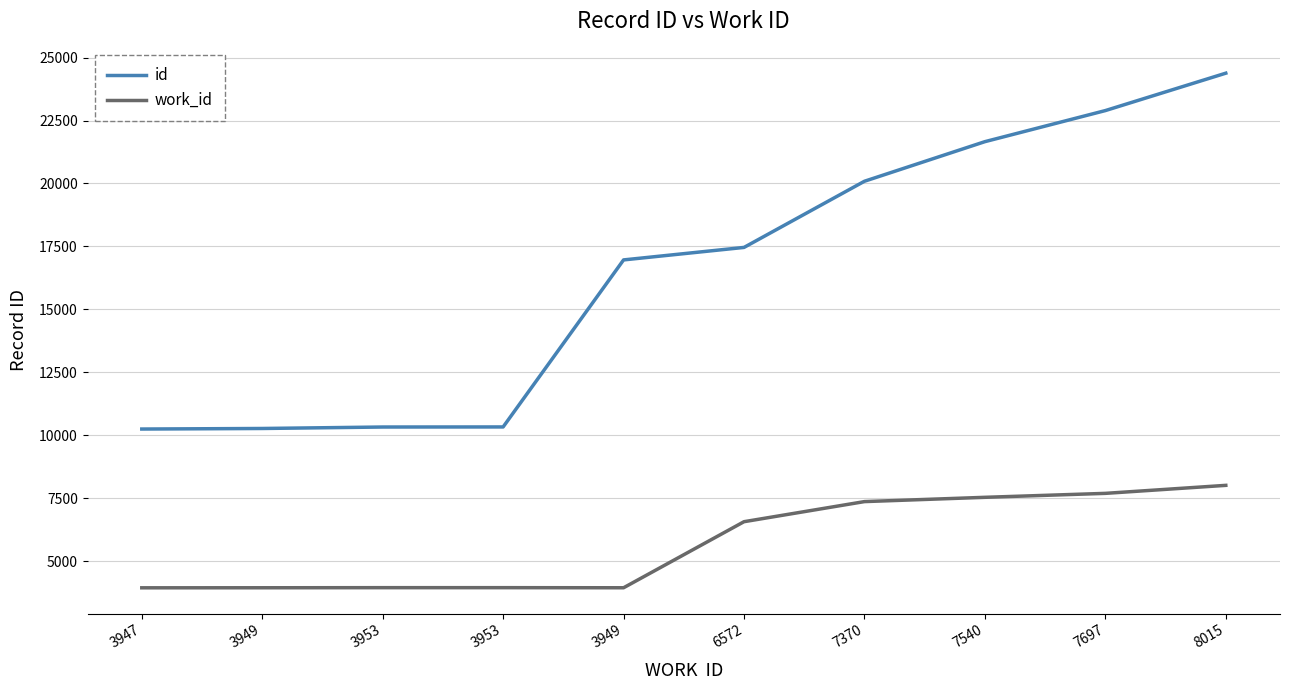

Rank the categories by work_id value from highest to lowest.

8015, 7697, 7540, 7370, 6572, 3953, 3953, 3949, 3949, 3947